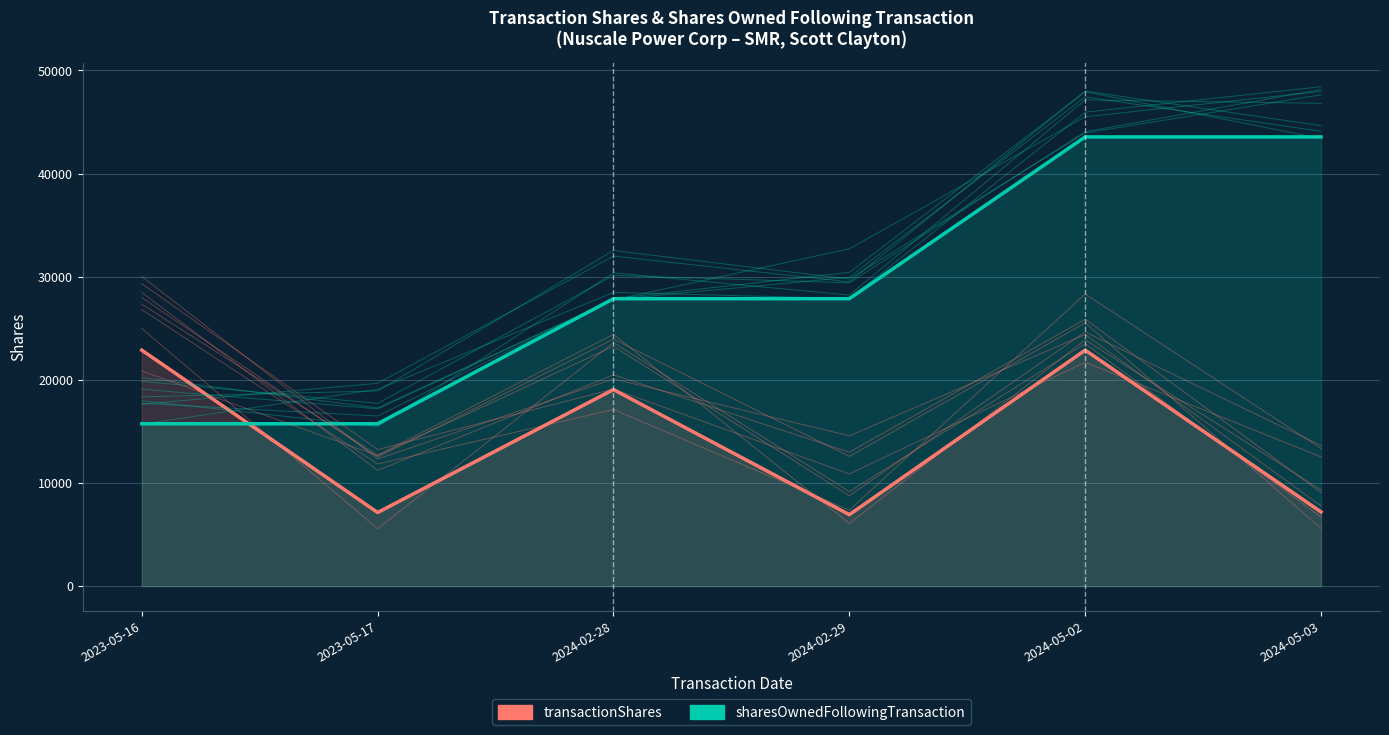

Where is transactionShares nearest to the value 14902?

2024-02-28